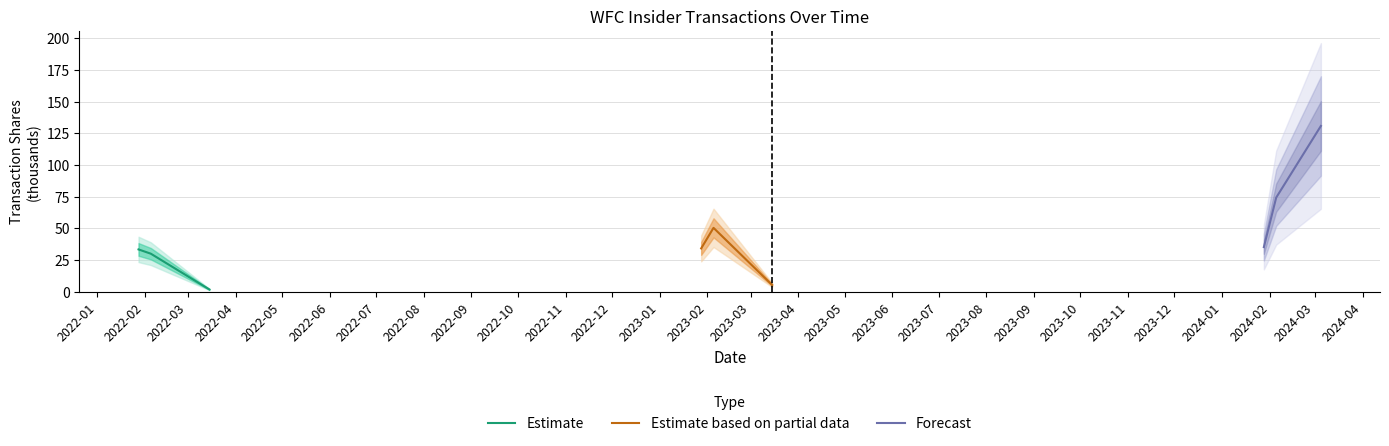

Reading left to right, extract all data points from this chart.

Estimate: 33.4	30.0	1.7
Estimate based on partial data: 34.2	50.4	5.3
Forecast: 35.2	74.3	130.9